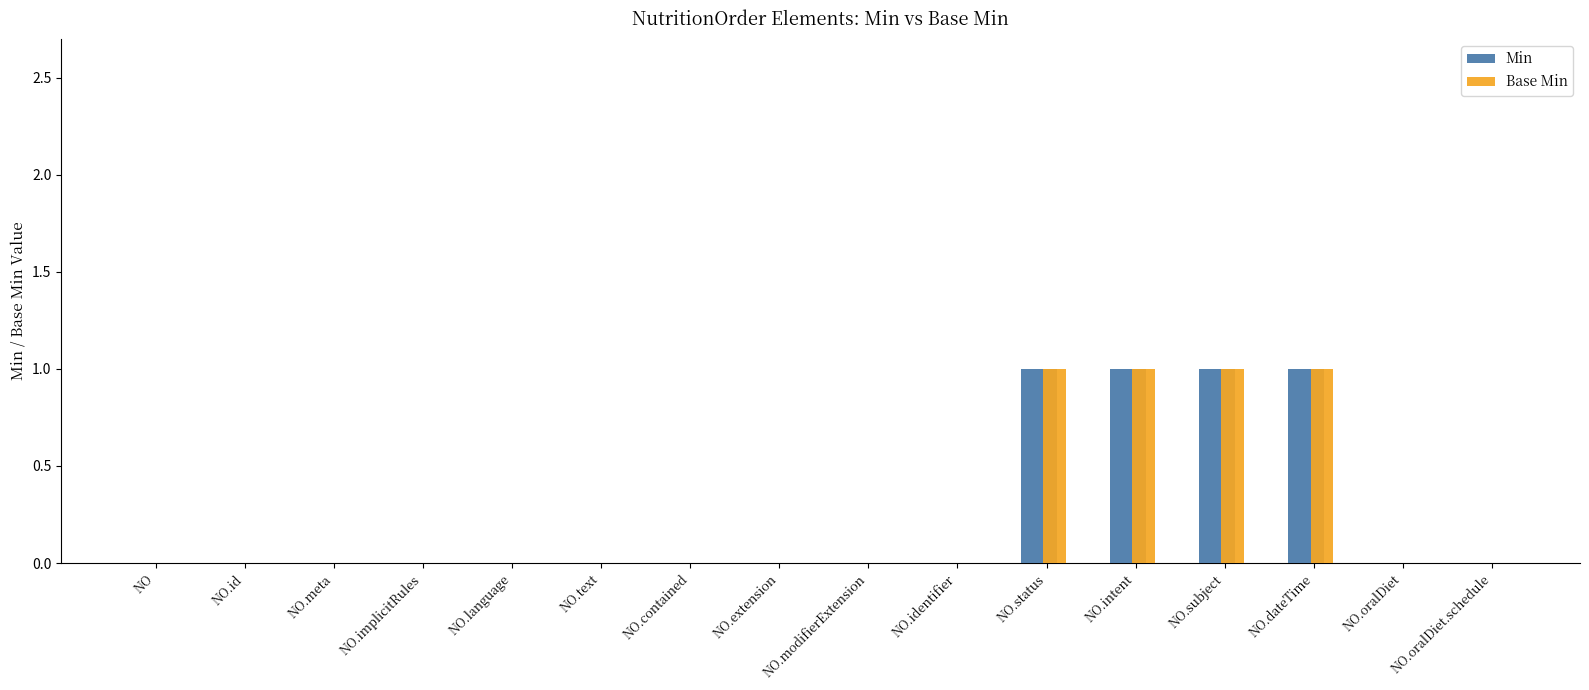

How many groups of bars are there?

16